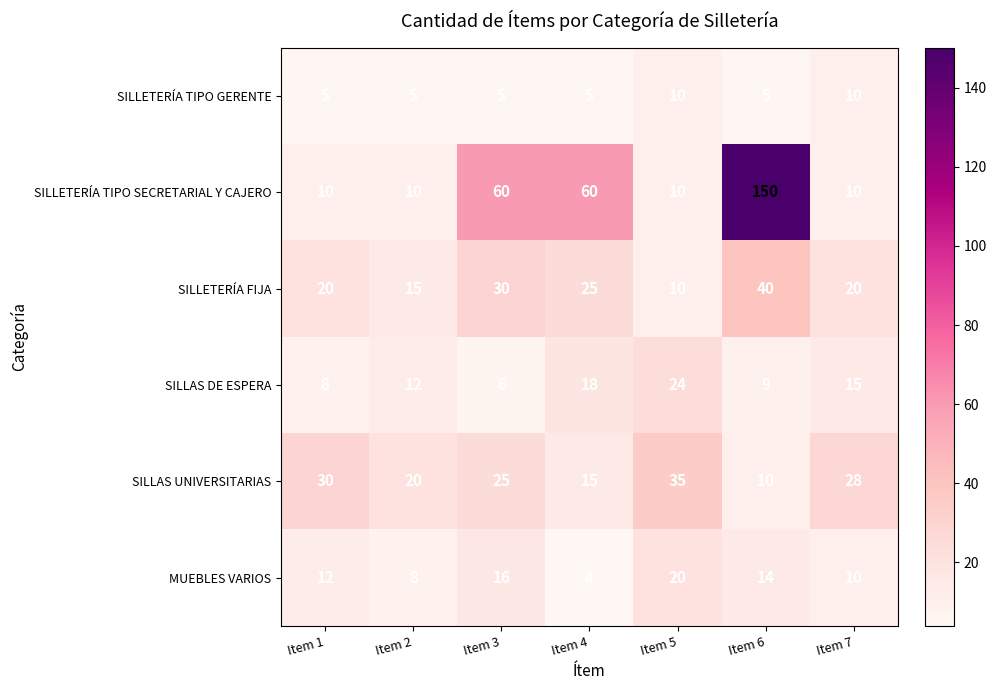

What is the spread (max minus min) of values at Item 7?

18